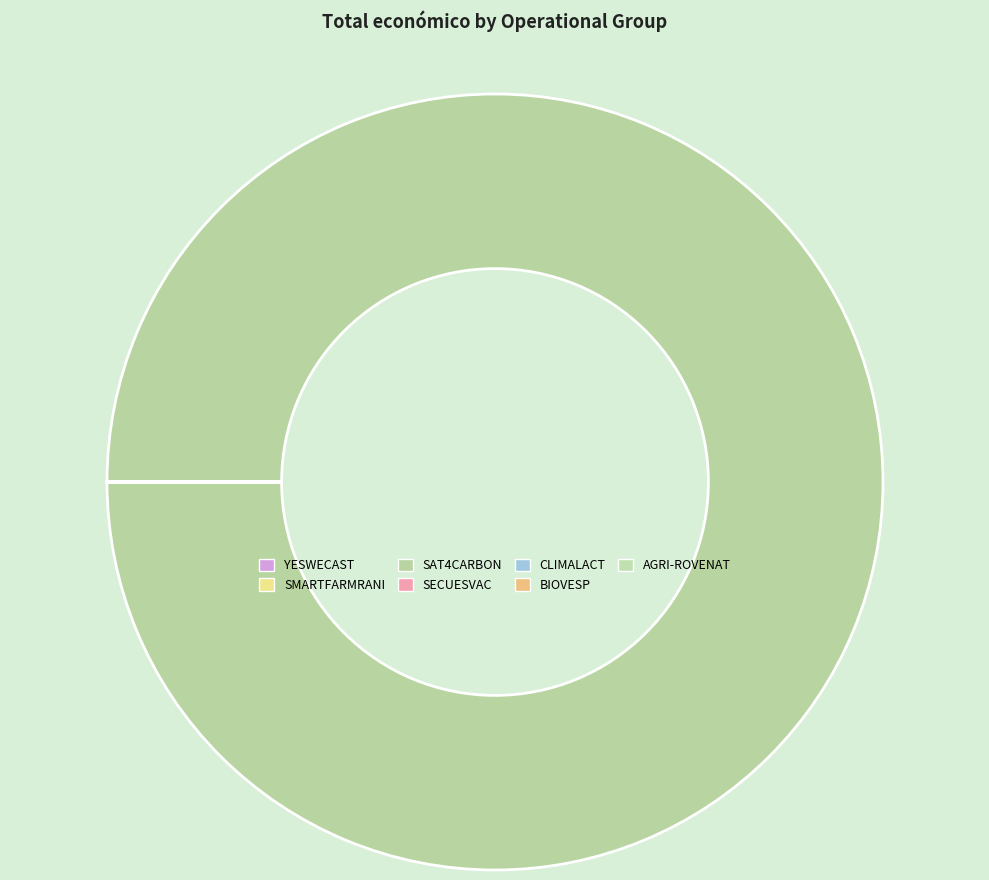

How many slices are in this pie chart?

7